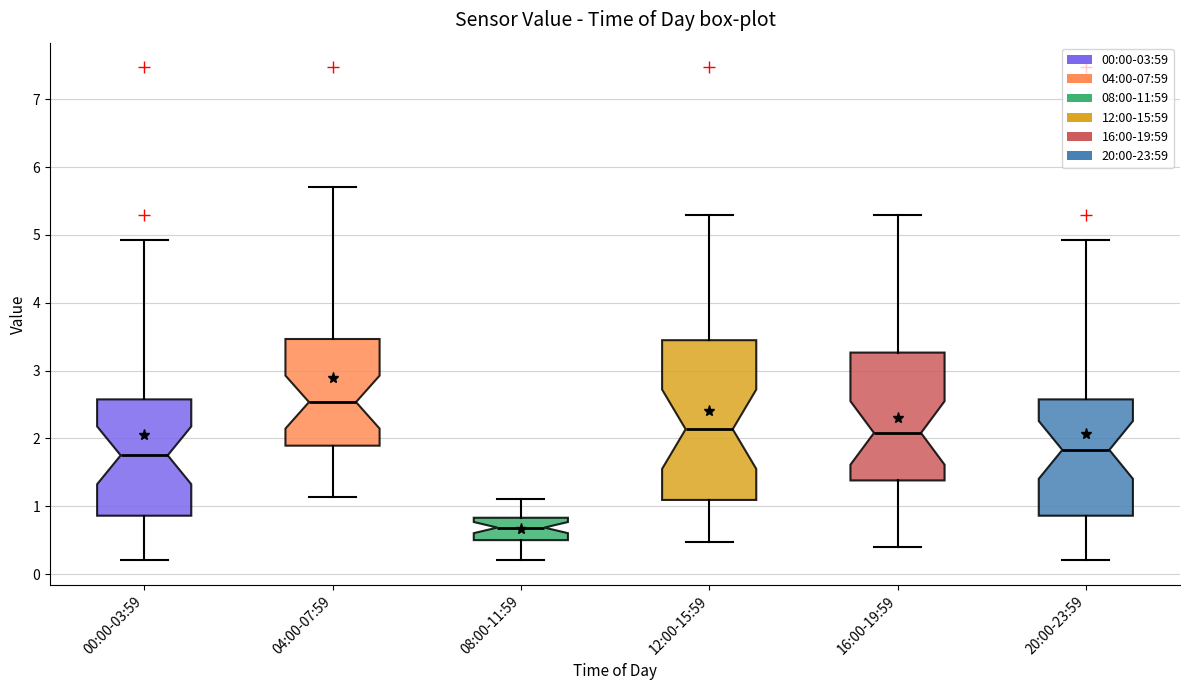

Reading left to right, read every box against the y-axis: the position of its median line, the range the box covers, and the ends of its whiskers. The values are not printed on the chart, so give them approximately, as read against the axis.

00:00-03:59: median 1.8, box 0.9 to 2.6, whiskers 0.2 to 4.9
04:00-07:59: median 2.5, box 1.9 to 3.5, whiskers 1.1 to 5.7
08:00-11:59: median 0.7, box 0.5 to 0.8, whiskers 0.2 to 1.1
12:00-15:59: median 2.1, box 1.1 to 3.4, whiskers 0.5 to 5.3
16:00-19:59: median 2.1, box 1.4 to 3.3, whiskers 0.4 to 5.3
20:00-23:59: median 1.8, box 0.9 to 2.6, whiskers 0.2 to 4.9